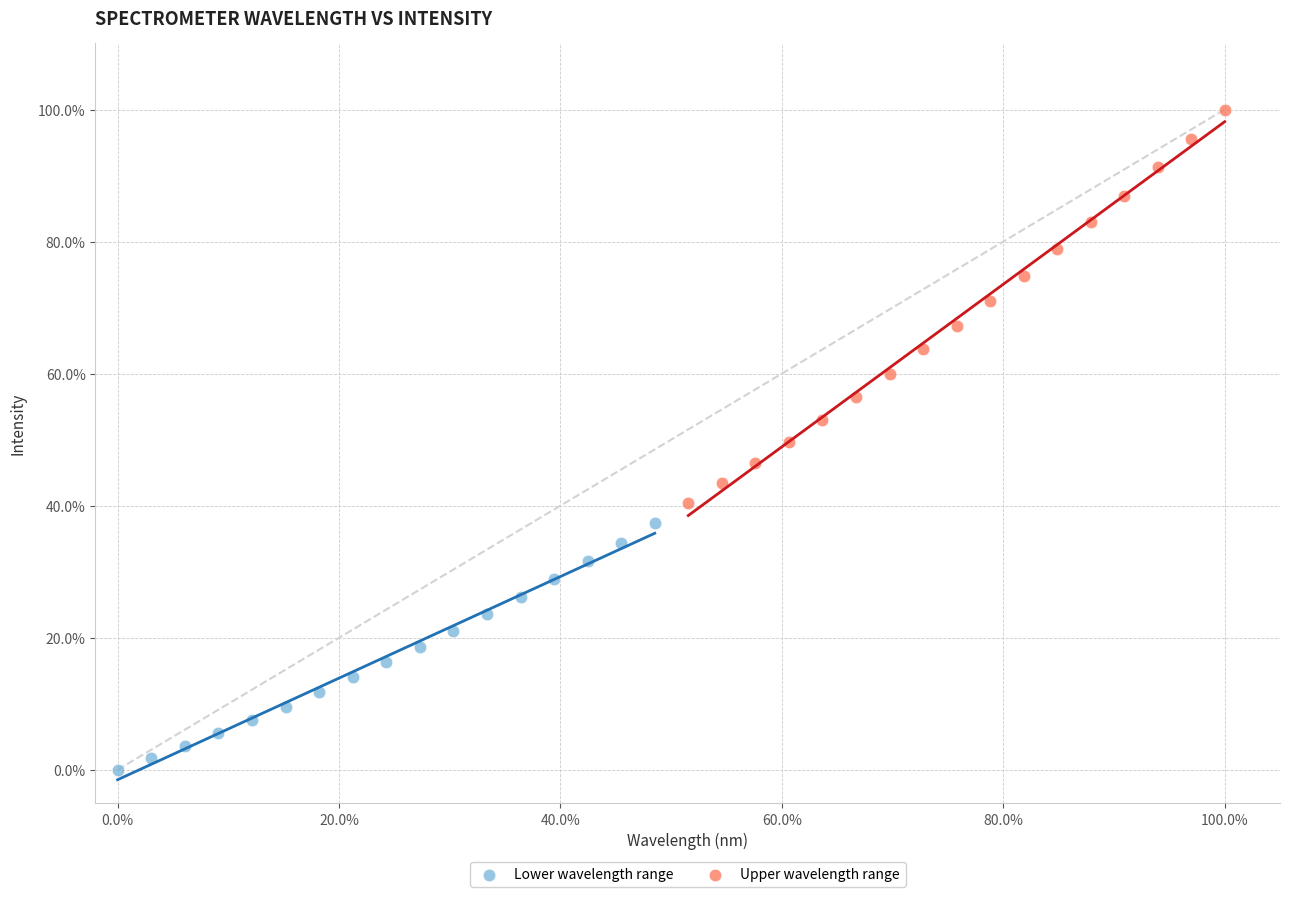

What are all the series names shown in the legend?

Lower wavelength range, Upper wavelength range